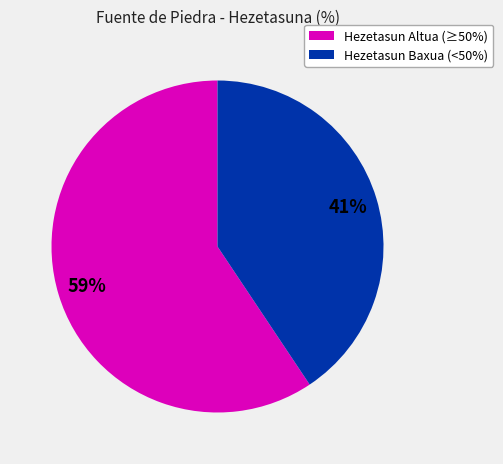

To the nearest percent, what percentage of the pie is Hezetasun Baxua (<50%)?

41%